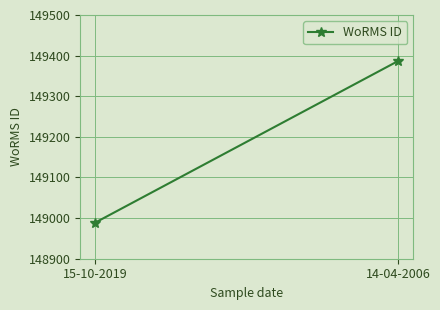

Rank the categories by value from lowest to highest.

15-10-2019, 14-04-2006